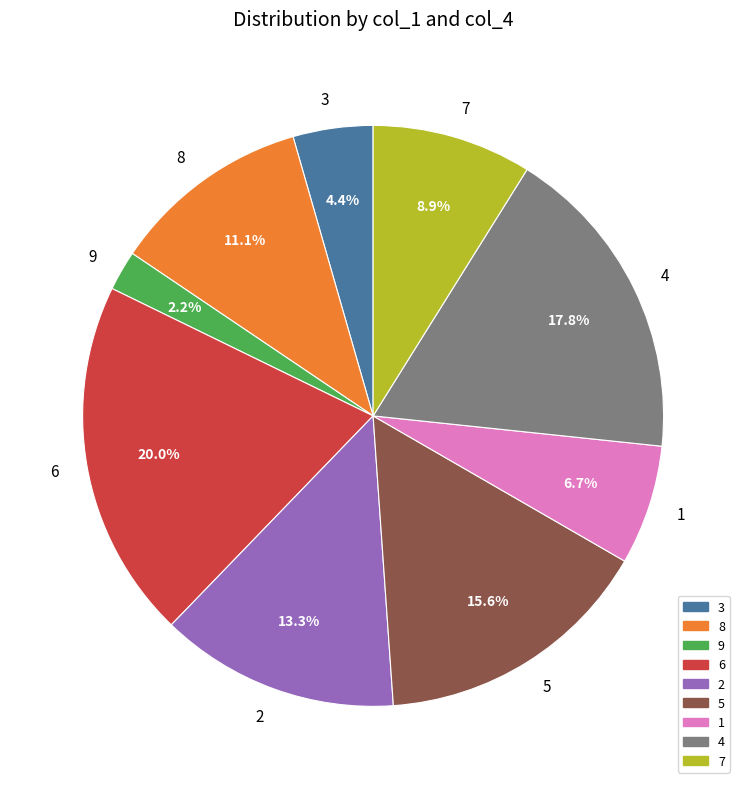

To the nearest percent, what is the combined percentage of 6 and 5?

36%